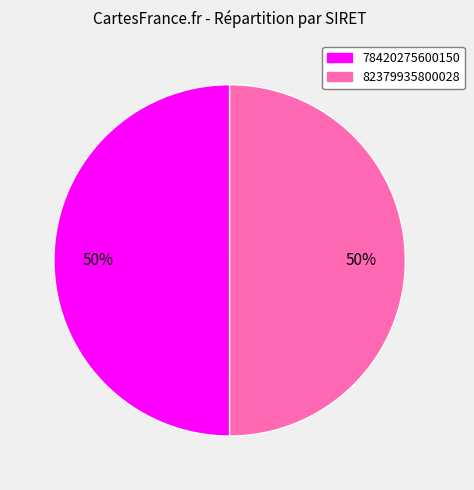

Is the sum of 82379935800028 and 78420275600150 greater than half?

Yes